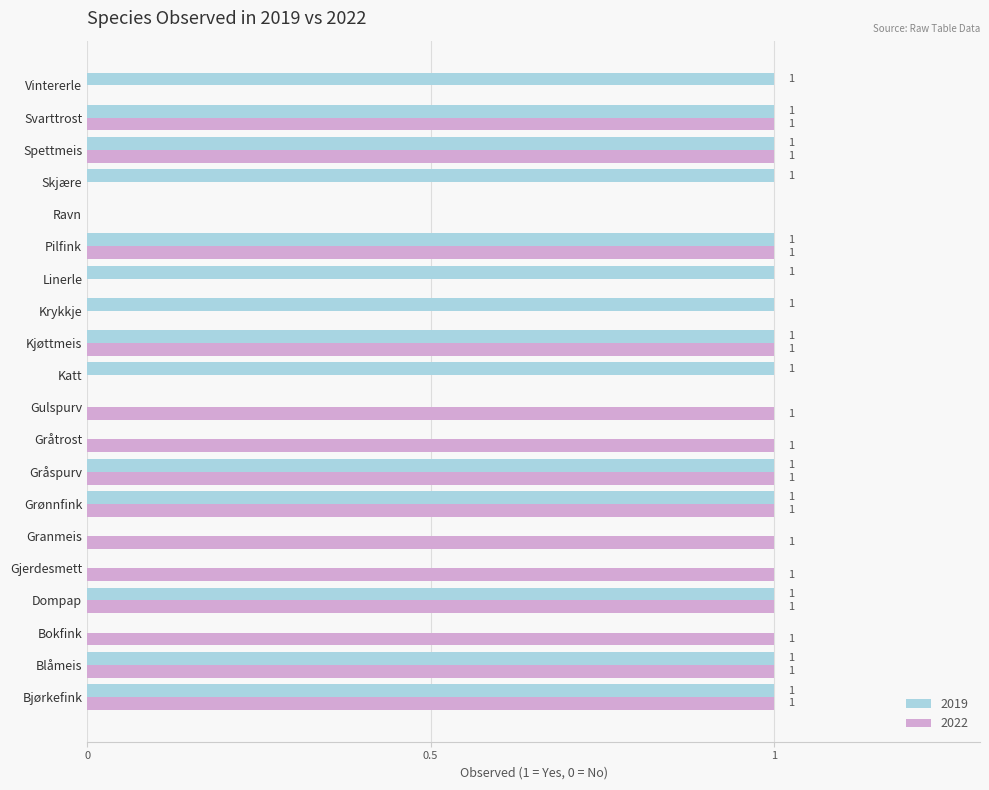

How many values in 2022 are above zero?

14